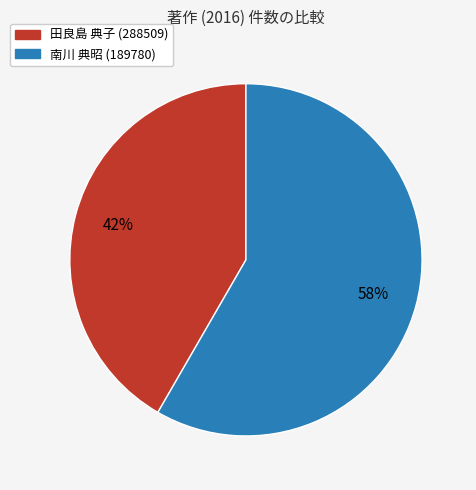

Do 南川 典昭 (189780) and 田良島 典子 (288509) together represent more than half of the pie?

Yes